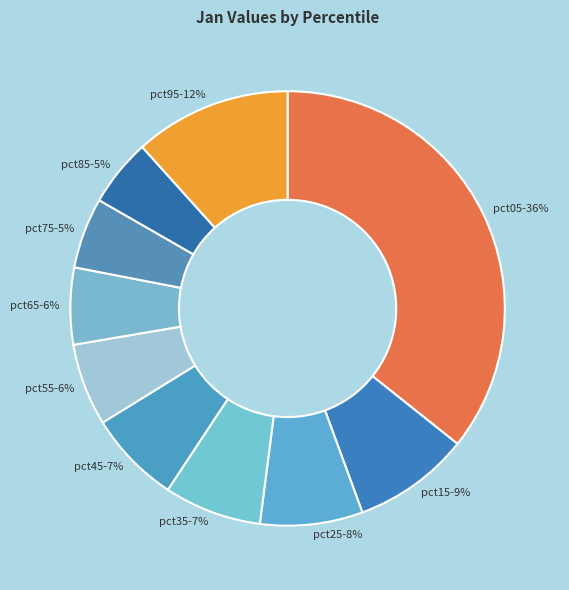

To the nearest percent, what is the difference between the pct35-7% and pct55-6% slice percentages?

1%